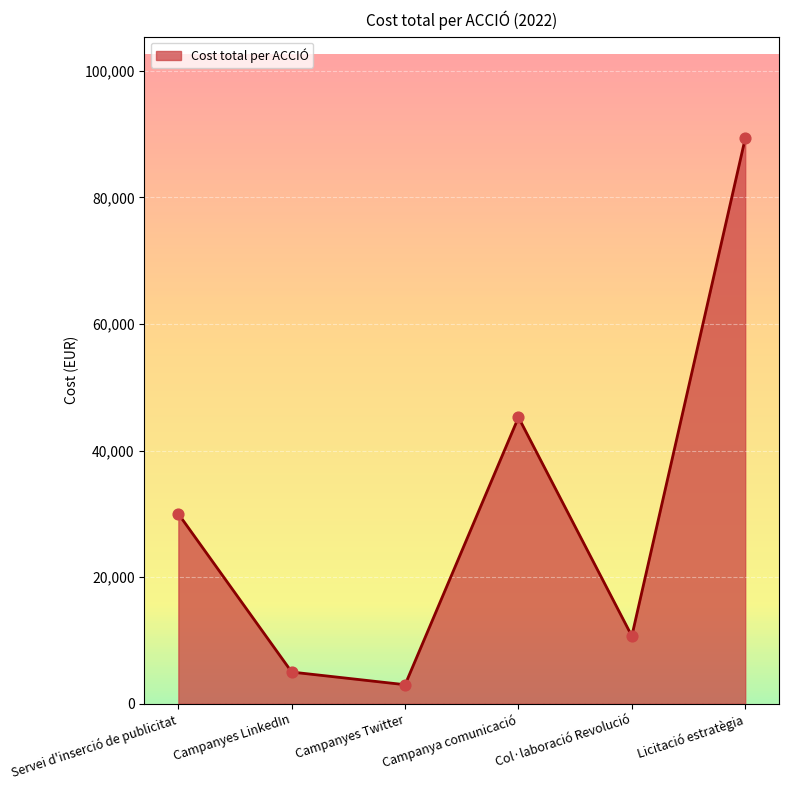

What is the ratio of the value at Campanya comunicació to the value at Col·laboració Revolució?

4.2